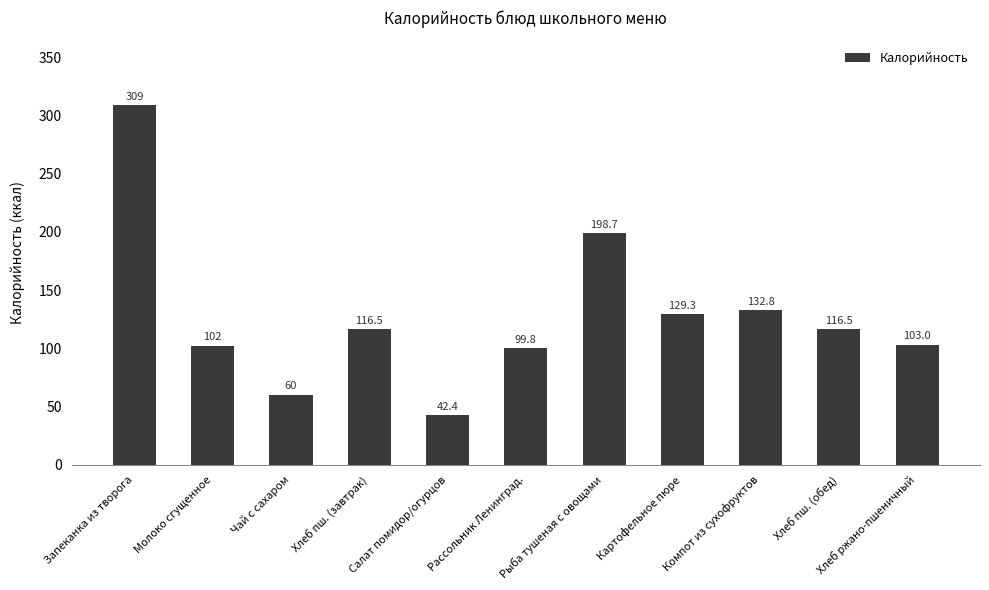

What is the sum of all values?

1410.0